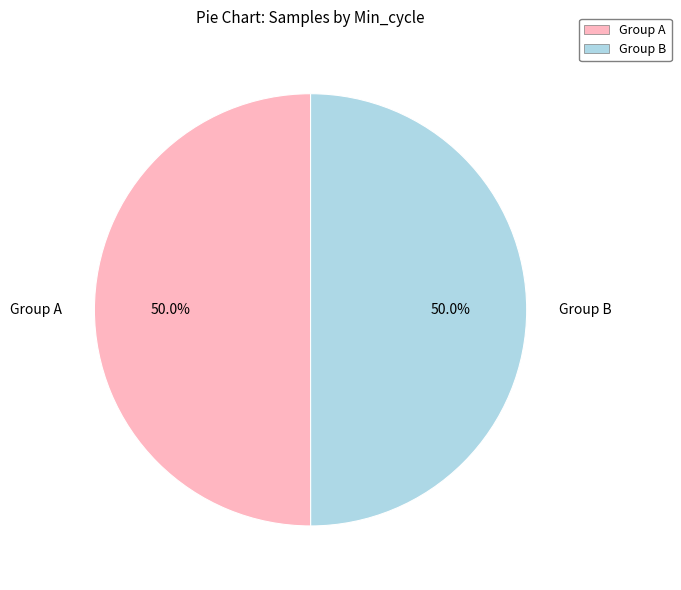

What percentage is NOT represented by Group B?

50.0%